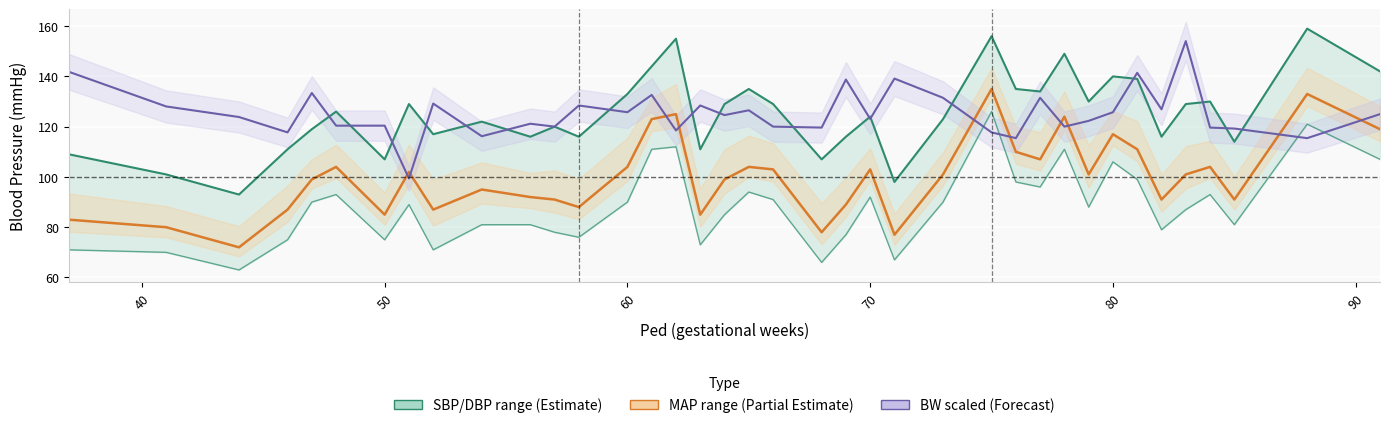

True or false: SBP and DBP intersect in this chart.

False